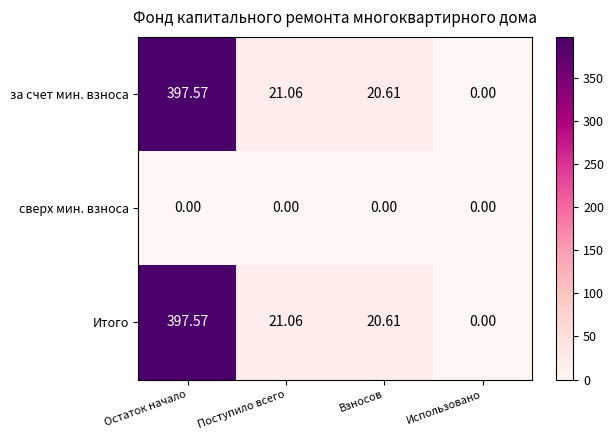

How many distinct data groups are displayed?

3